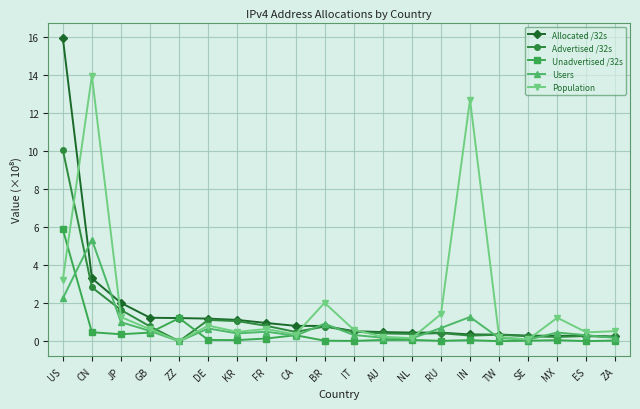

List the series in order of their peak value, highest first.

Allocated /32s, Population, Advertised /32s, Unadvertised /32s, Users